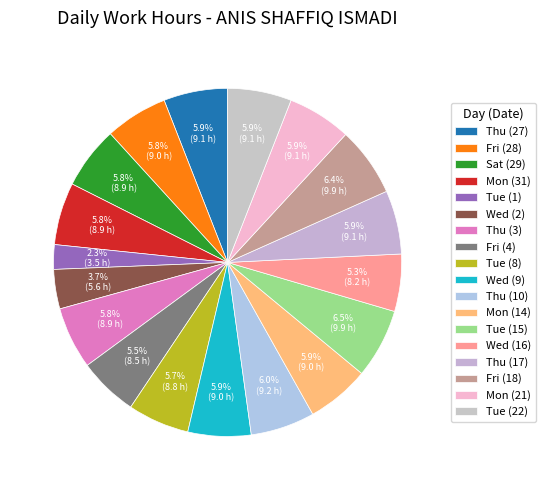

To the nearest percent, what is the combined percentage of Thu (10) and Thu (27)?

12%